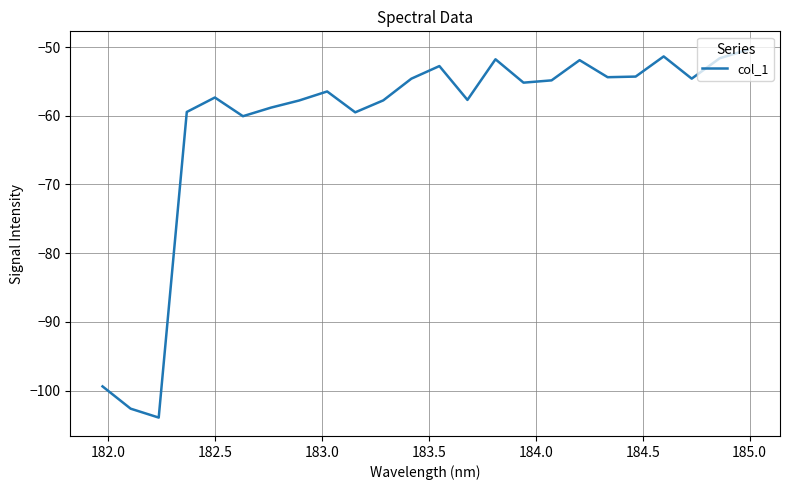

How many lines are shown in the chart?

1